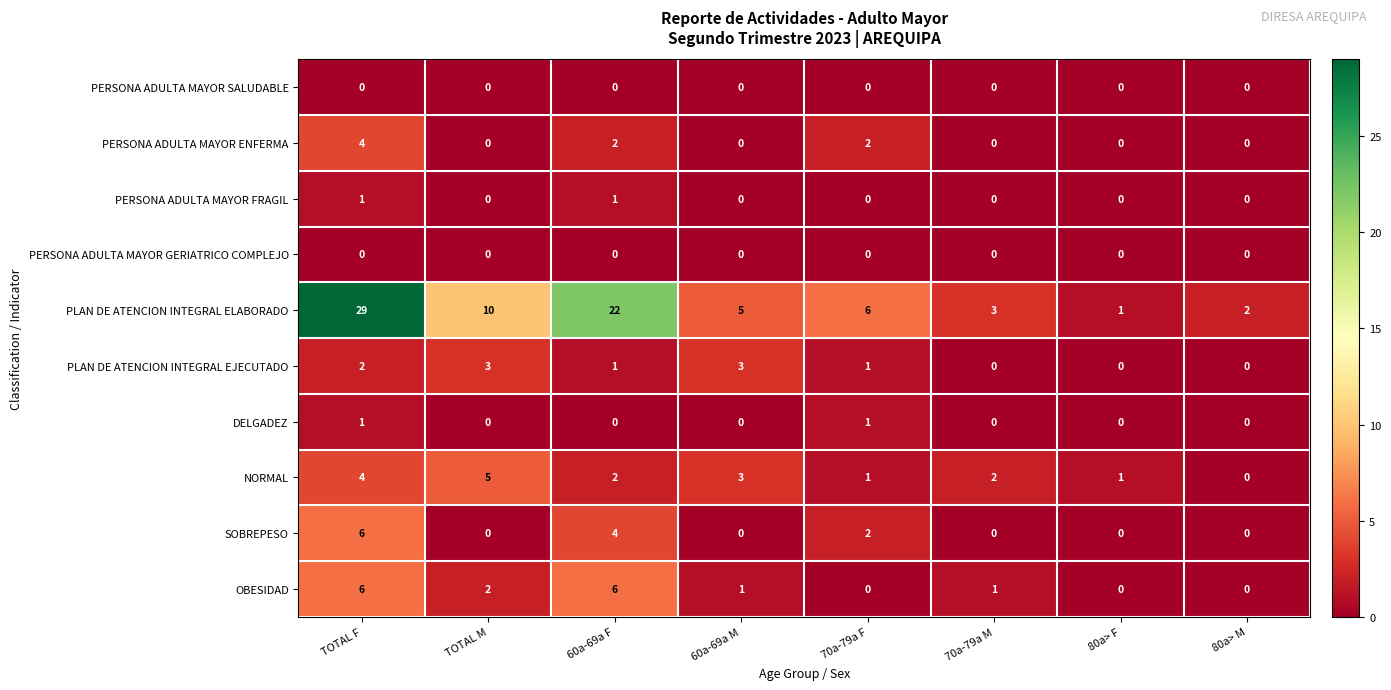

At how many categories does at least one series exceed 11?

2